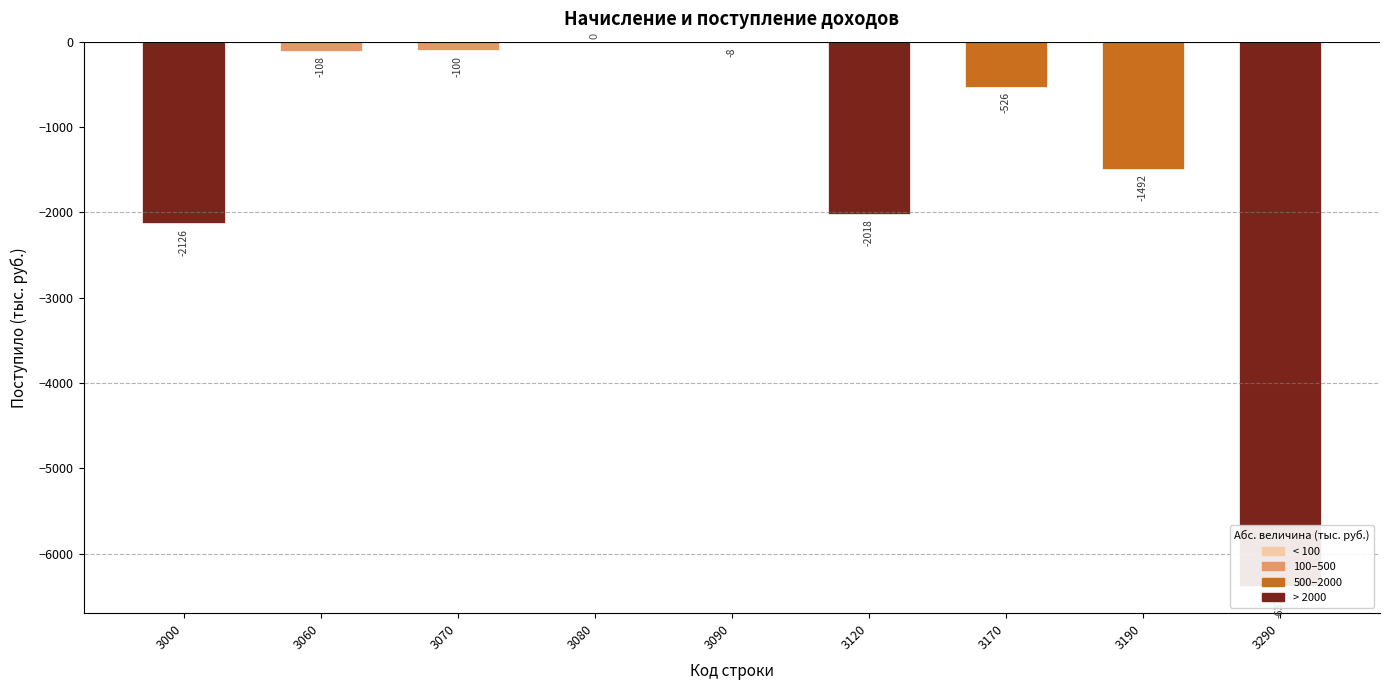

What is the approximate value at 3170, to the nearest 100?

-500